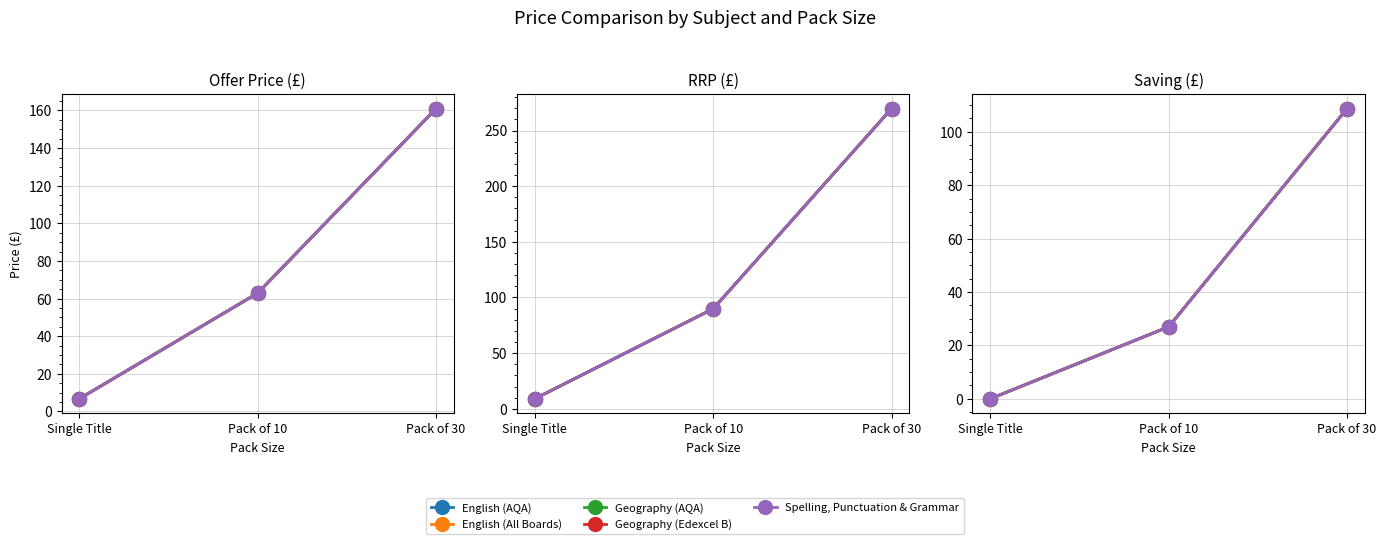

How many data points in Spelling, Punctuation & Grammar are less than 26?

1